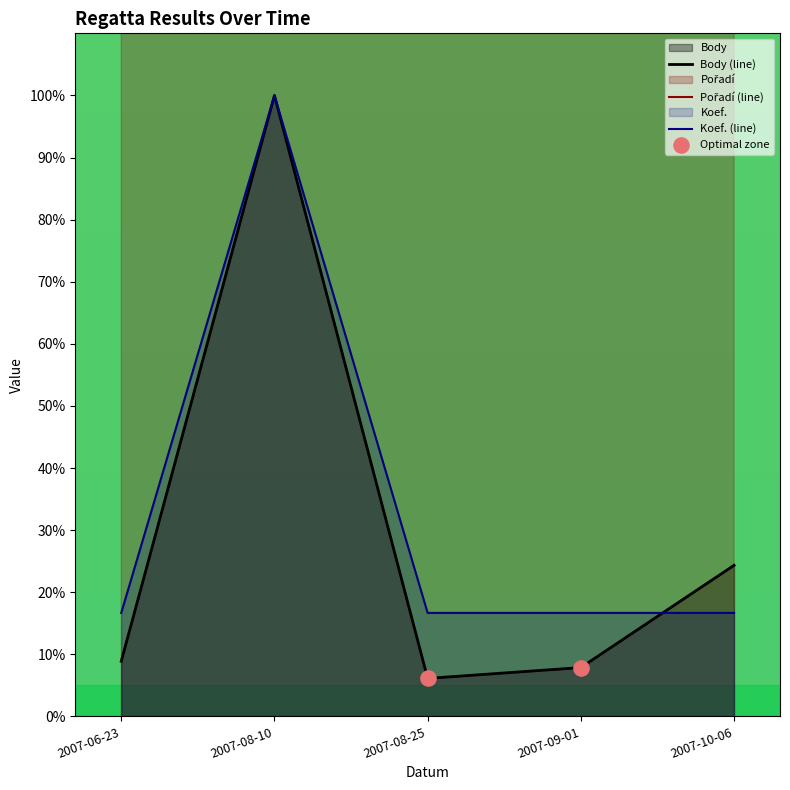

Which series contains the lowest Y value?

Body